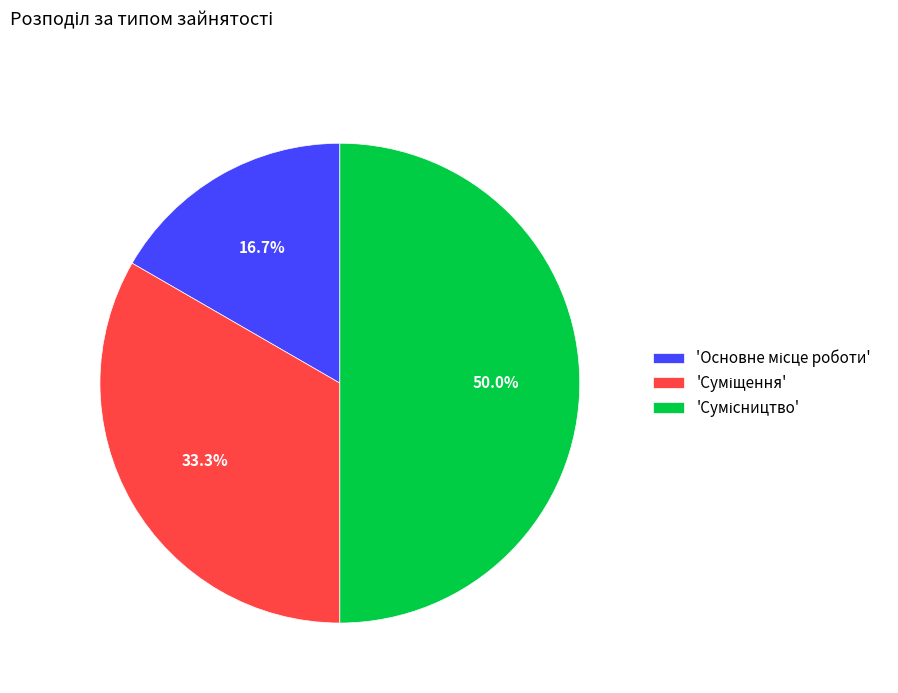

How many slices are in this pie chart?

3